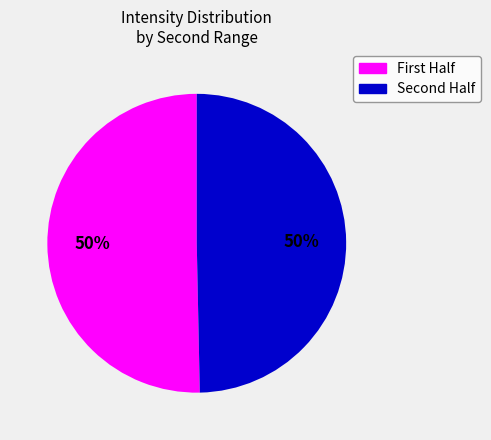

To the nearest percent, what is the average slice percentage?

50%